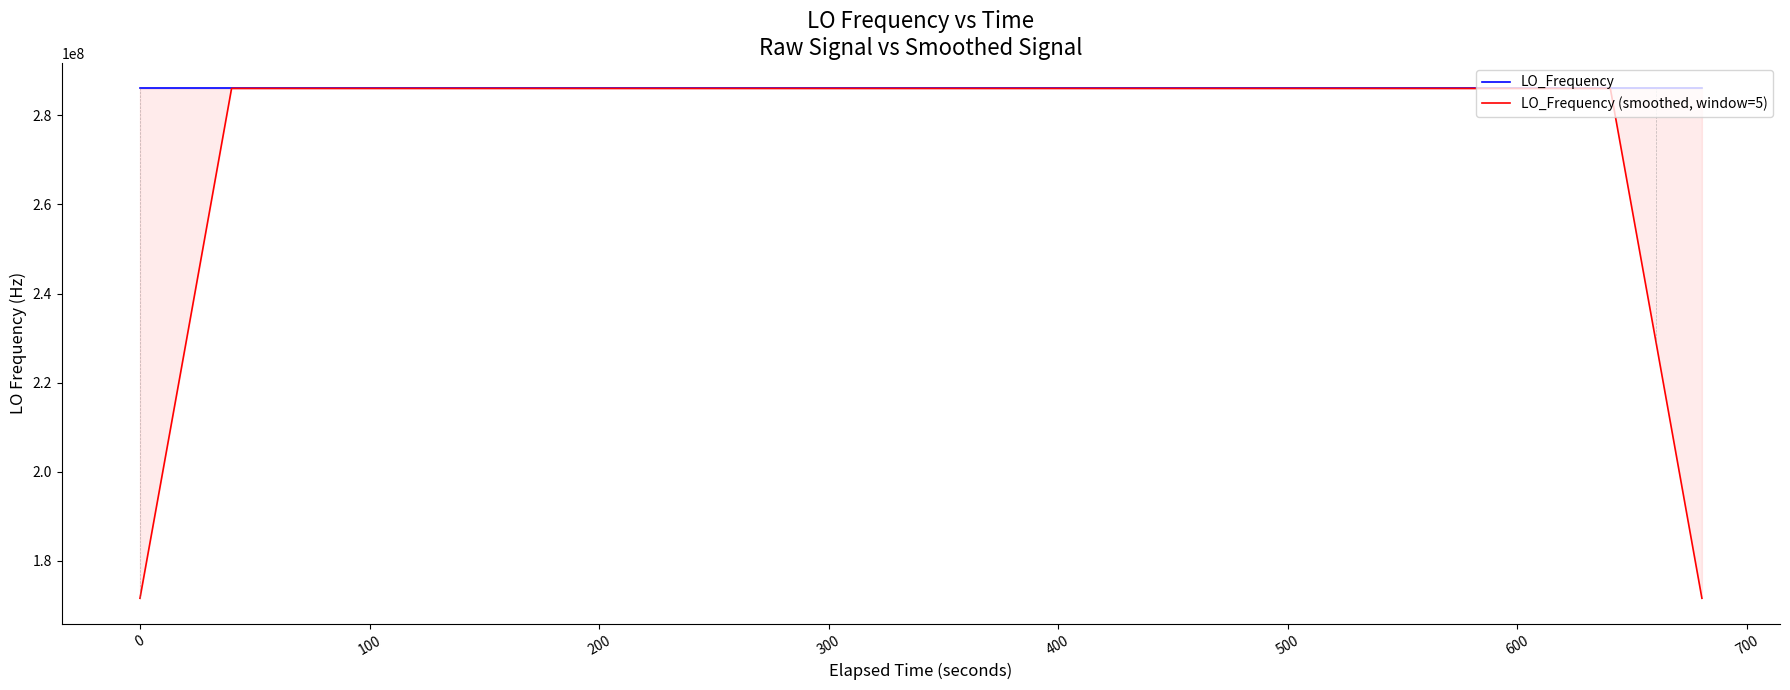

What is the difference between the maximum and minimum values in the LO_Frequency series?

6.1